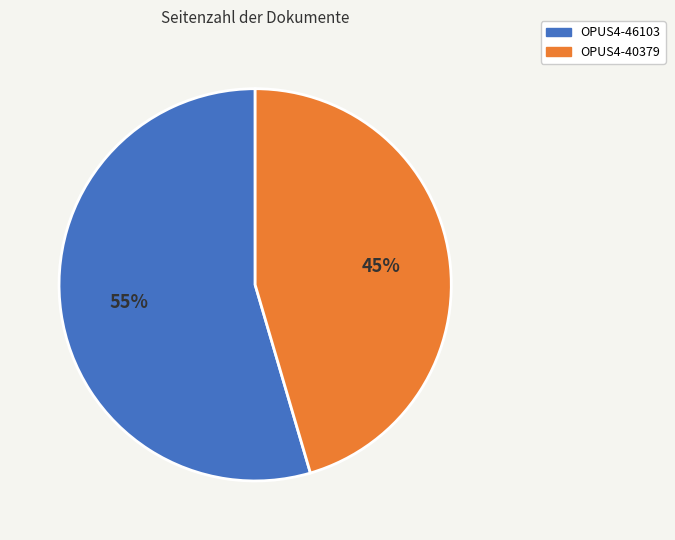

How many slices are in this pie chart?

2